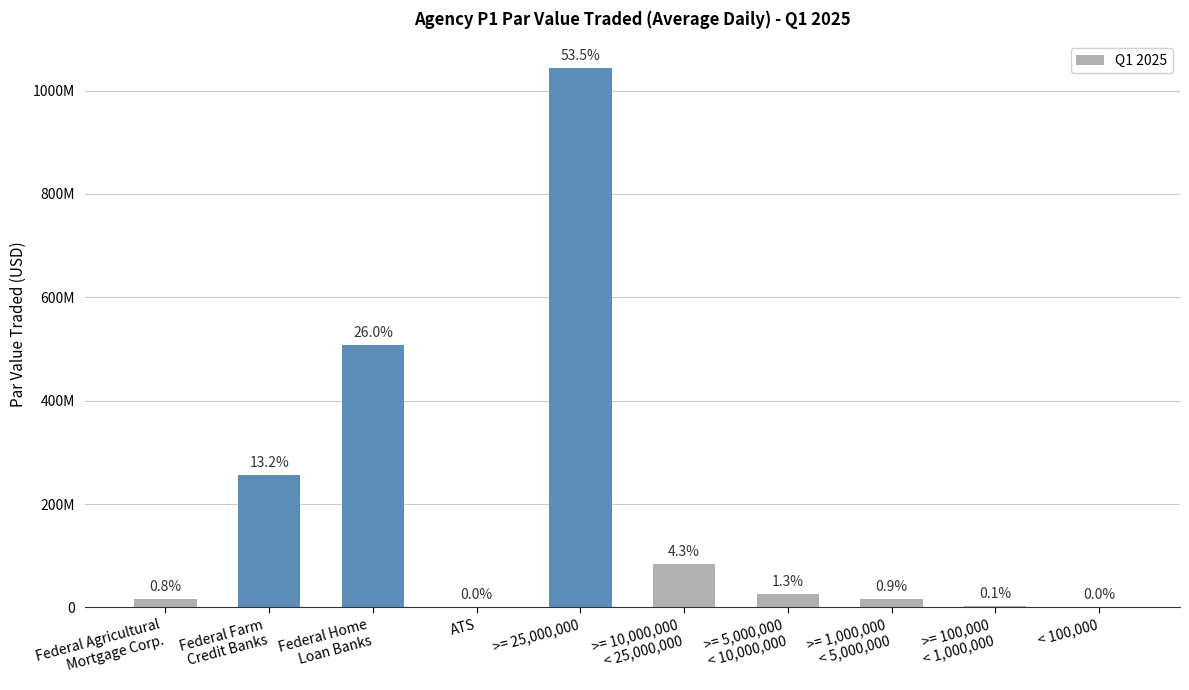

At which label does the data first exceed 24982360?

Federal Farm
Credit Banks